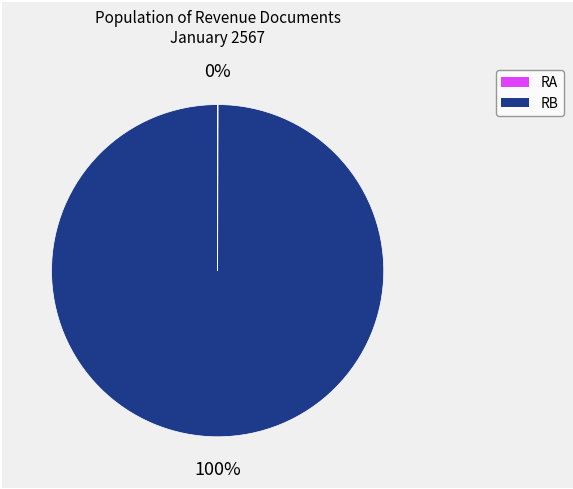

Does any single category account for the majority?

Yes